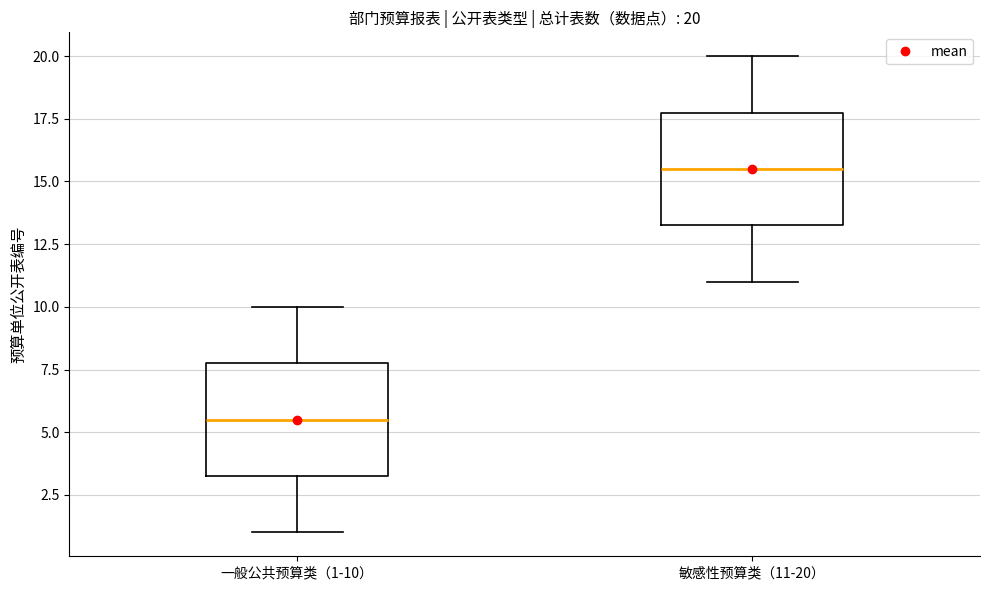

Which box's median line is the highest?

敏感性预算类（11-20）